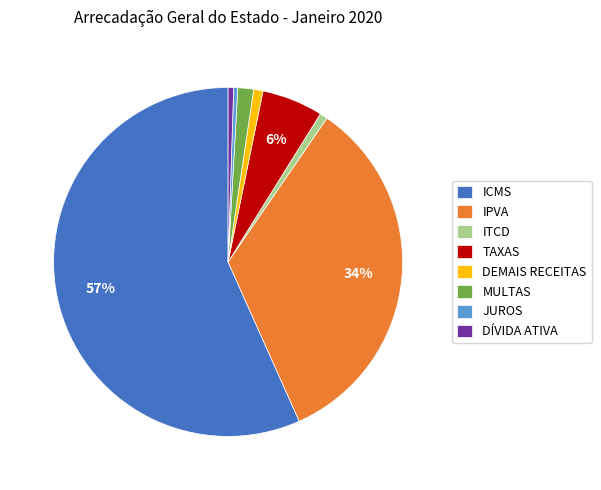

To the nearest percent, what is the combined percentage of MULTAS and DÍVIDA ATIVA?

2%